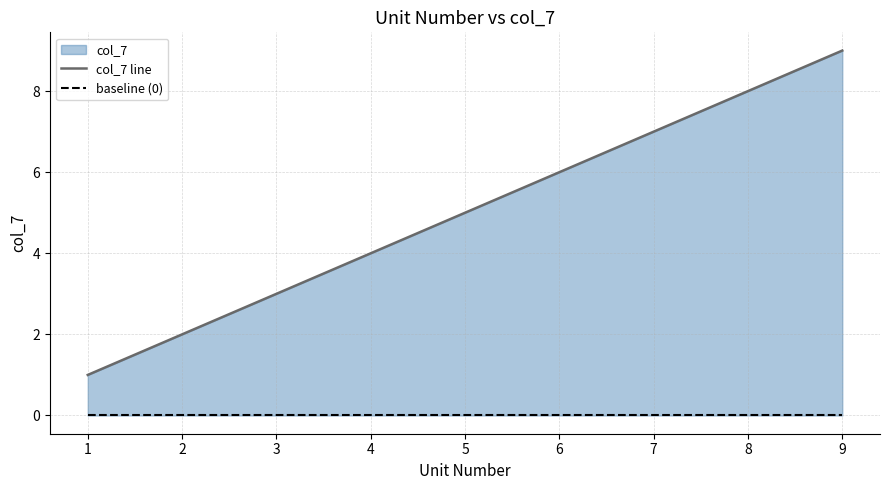

The baseline (0) series shows 0 at 8. True or false?

True